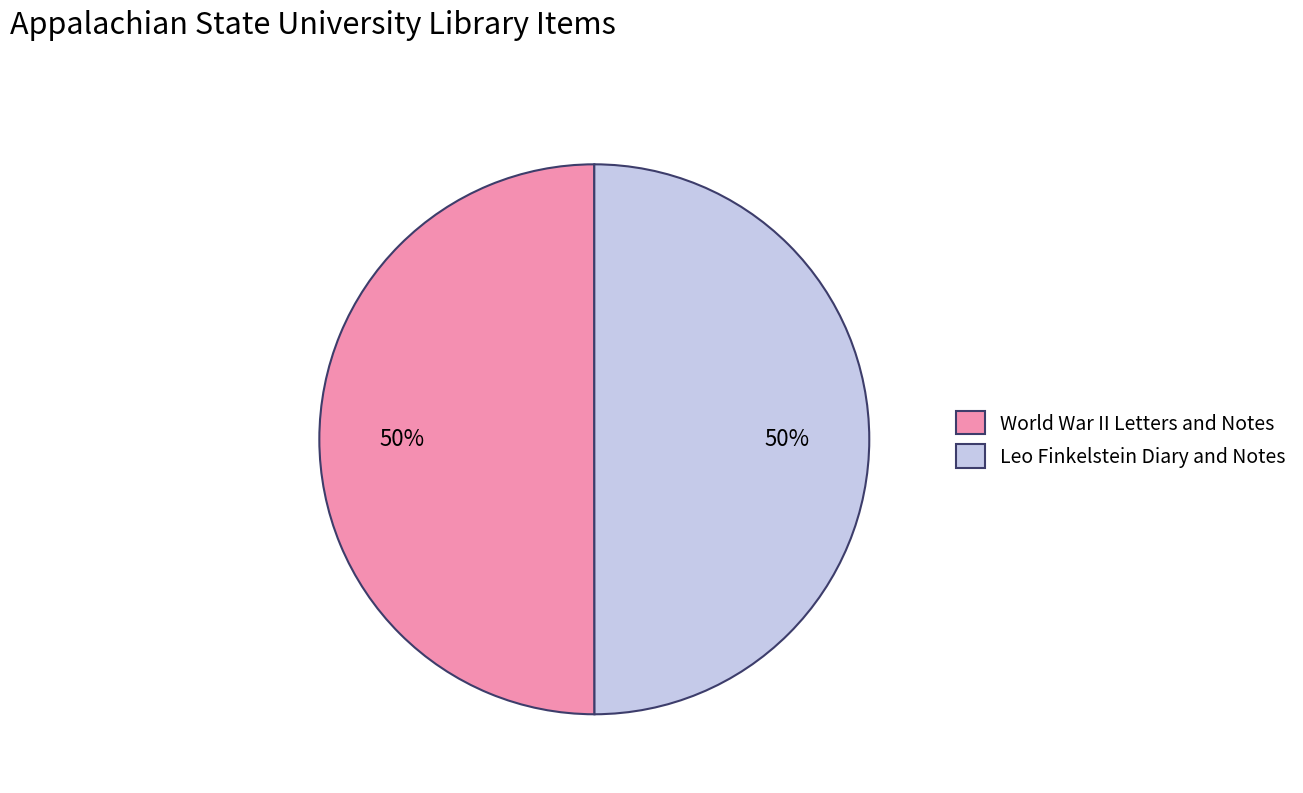

True or false: World War II Letters and Notes accounts for 50% of the total.

True